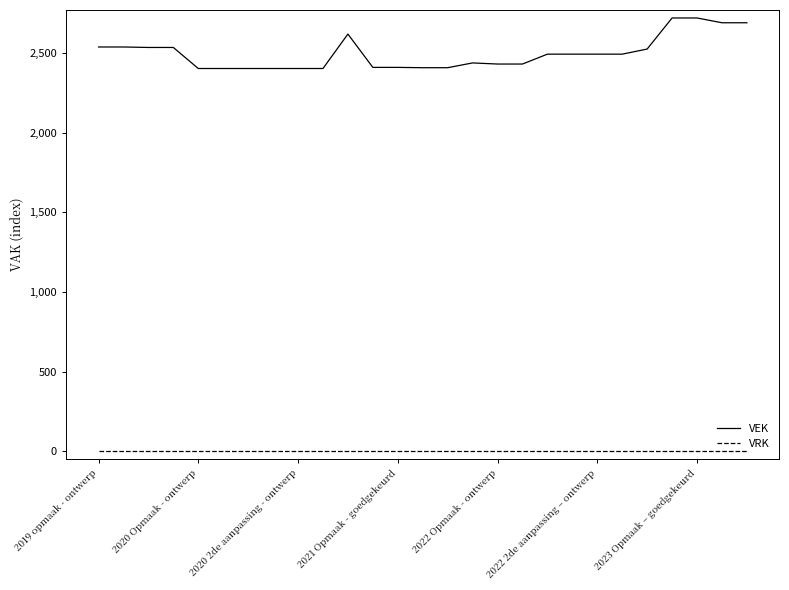

True or false: VRK and VEK cross at least once.

False